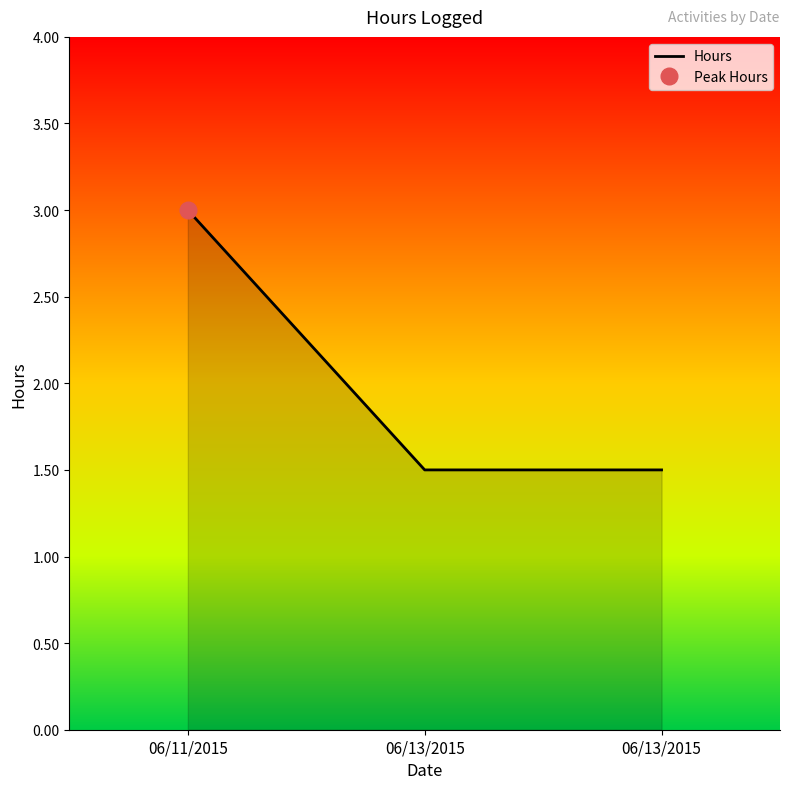

Is it true that the value at 06/13/2015 is 1.5?

True